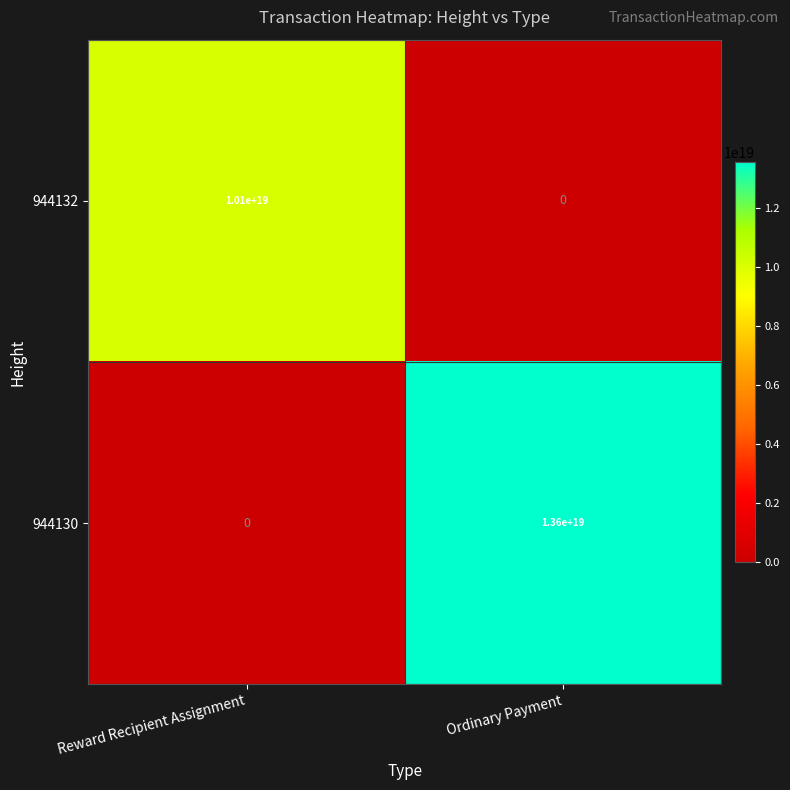

At which label does 944132 reach its peak?

Reward Recipient Assignment